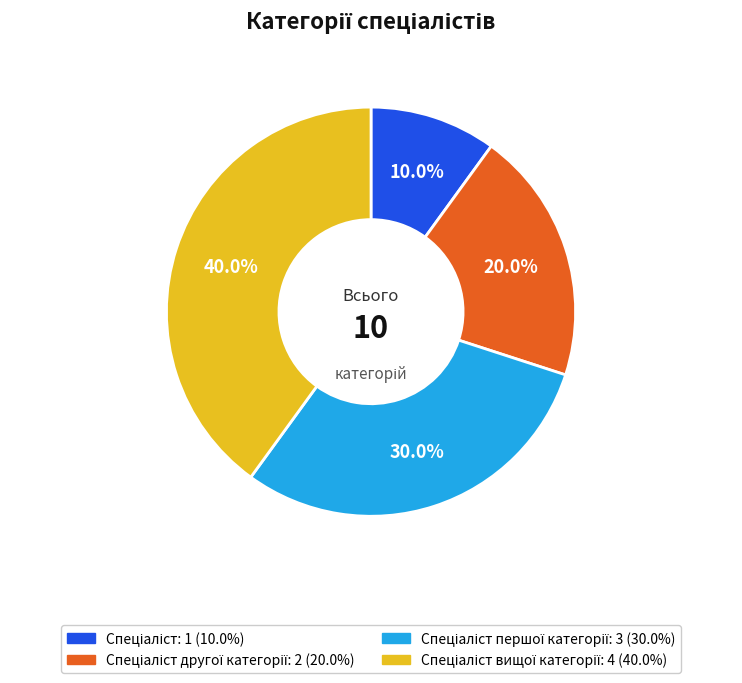

Is there a majority slice in this chart?

No